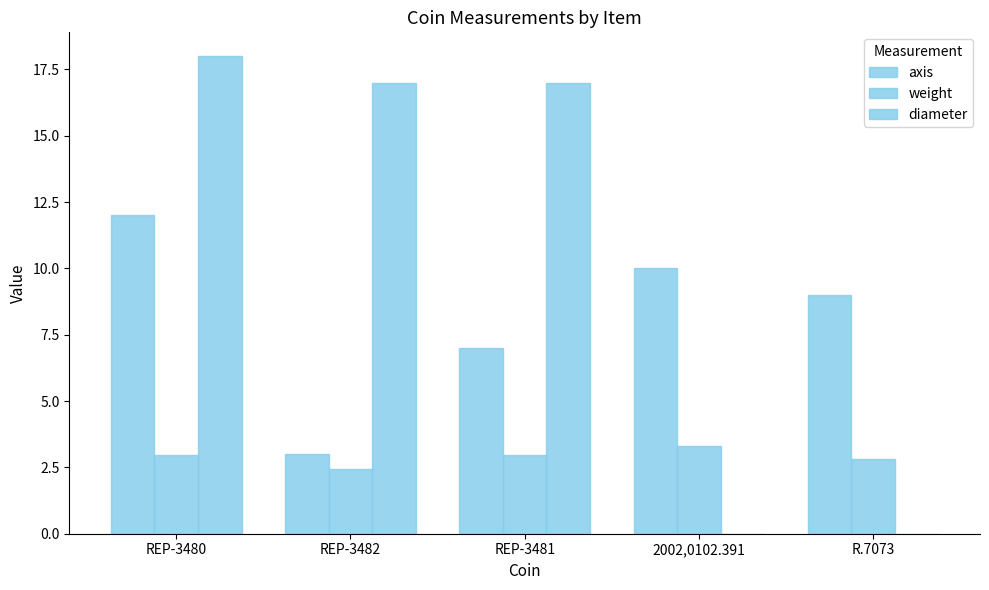

At which category does the chart reach its peak across all series?

REP-3480